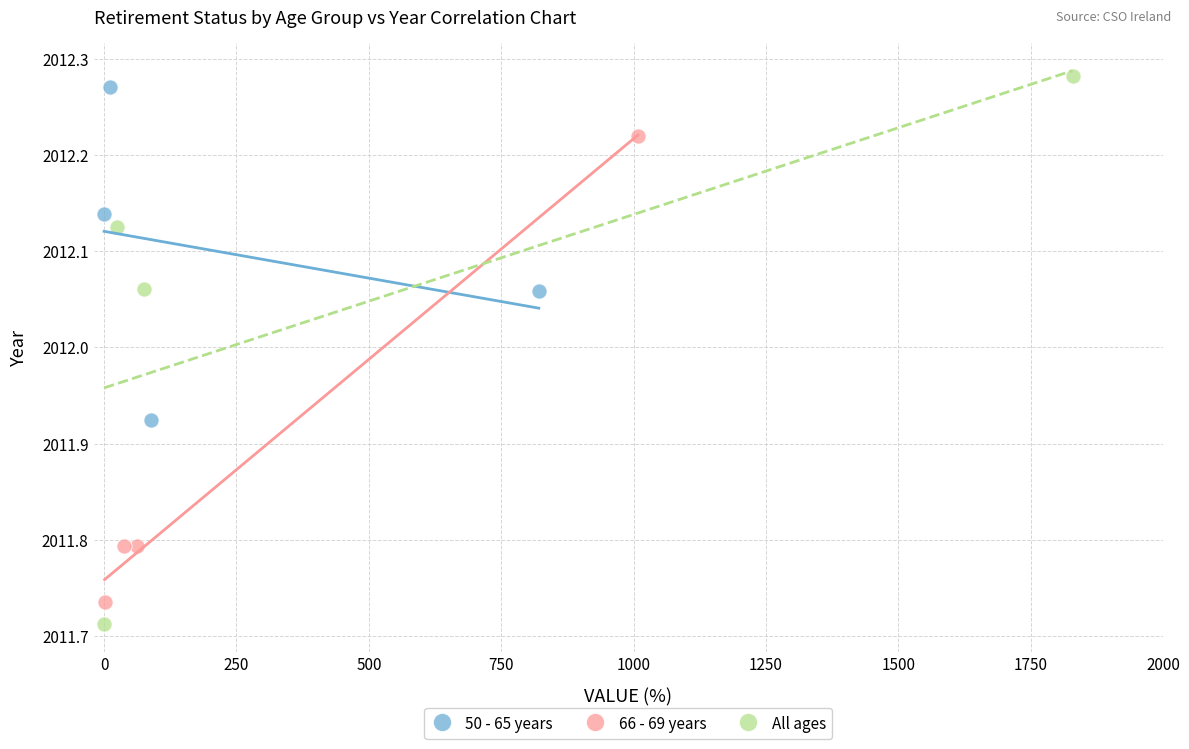

Which series has the widest spread of Y values?

All ages